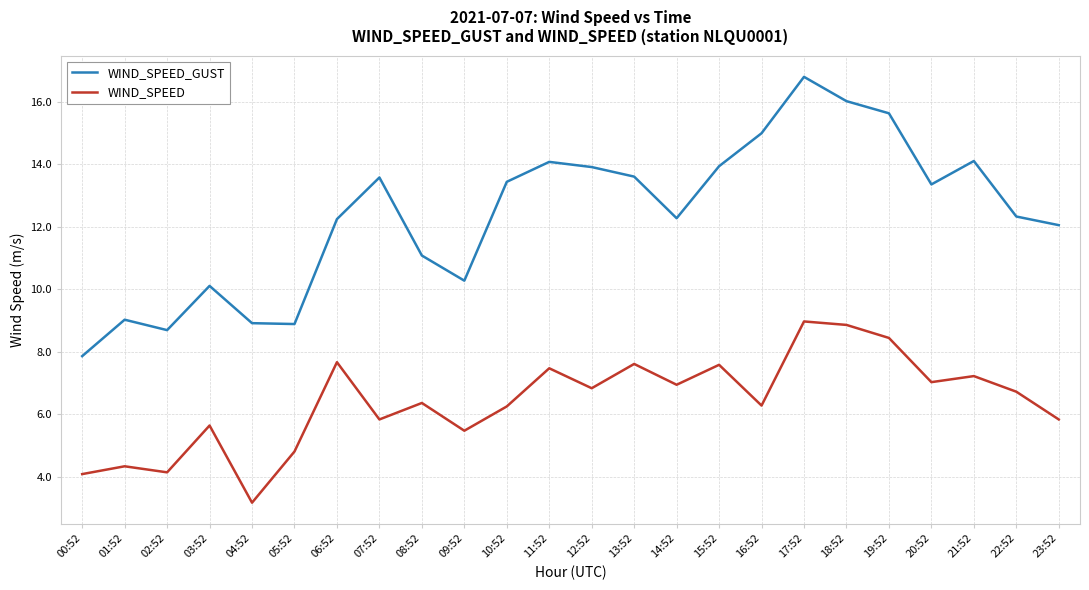

Where does the WIND_SPEED_GUST series first go above 13?

07:52